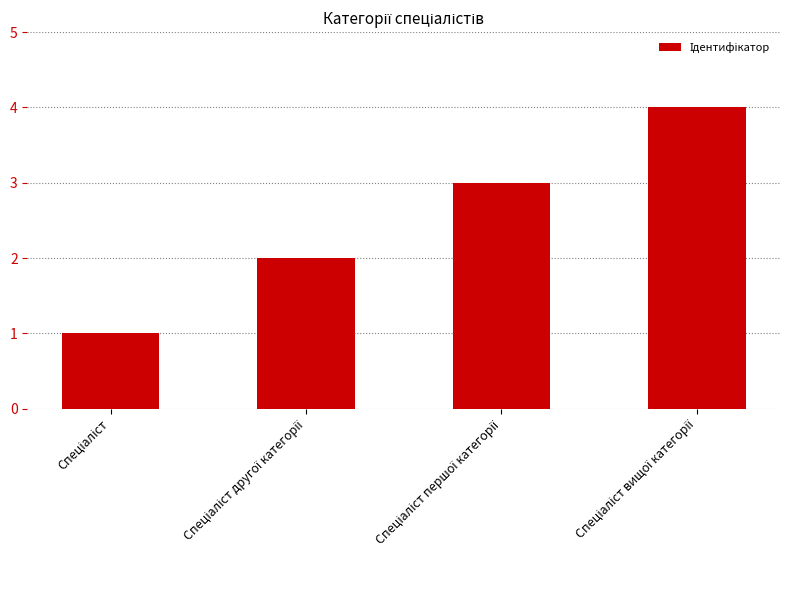

What is the difference between the maximum and minimum values?

3